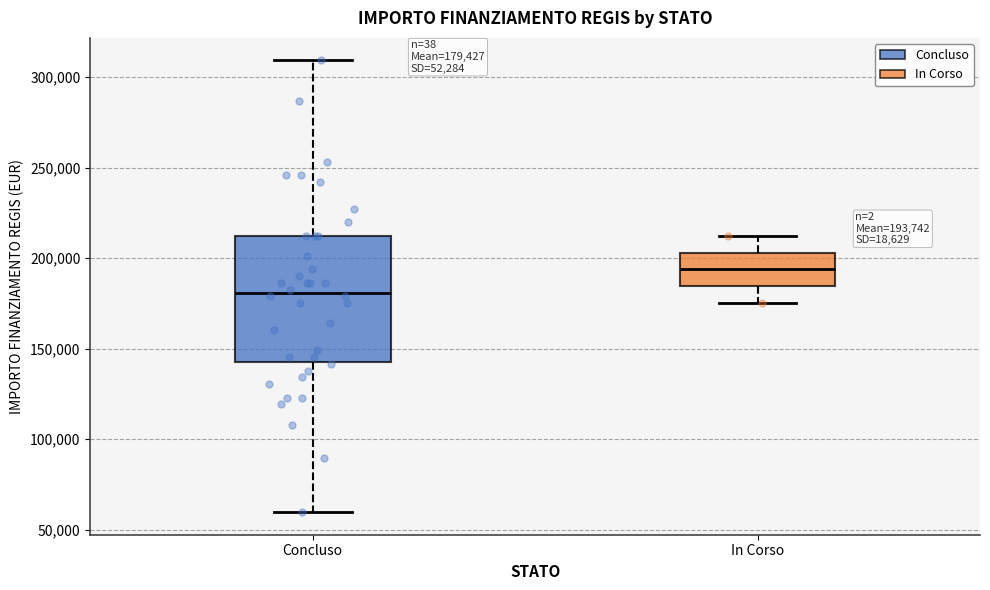

Which box's median line is the lowest?

Concluso